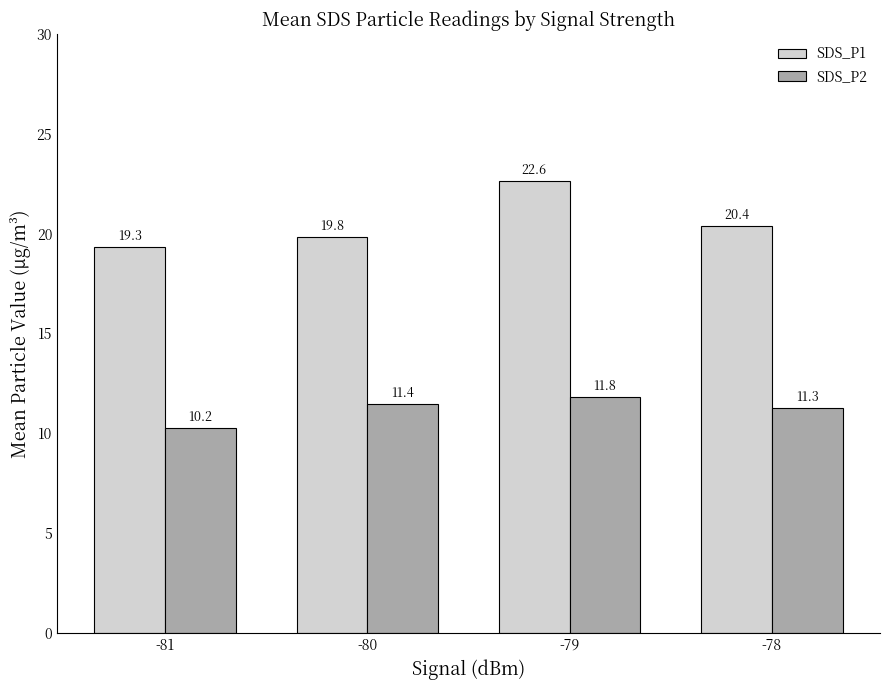

At which label does SDS_P2 reach its minimum?

-81